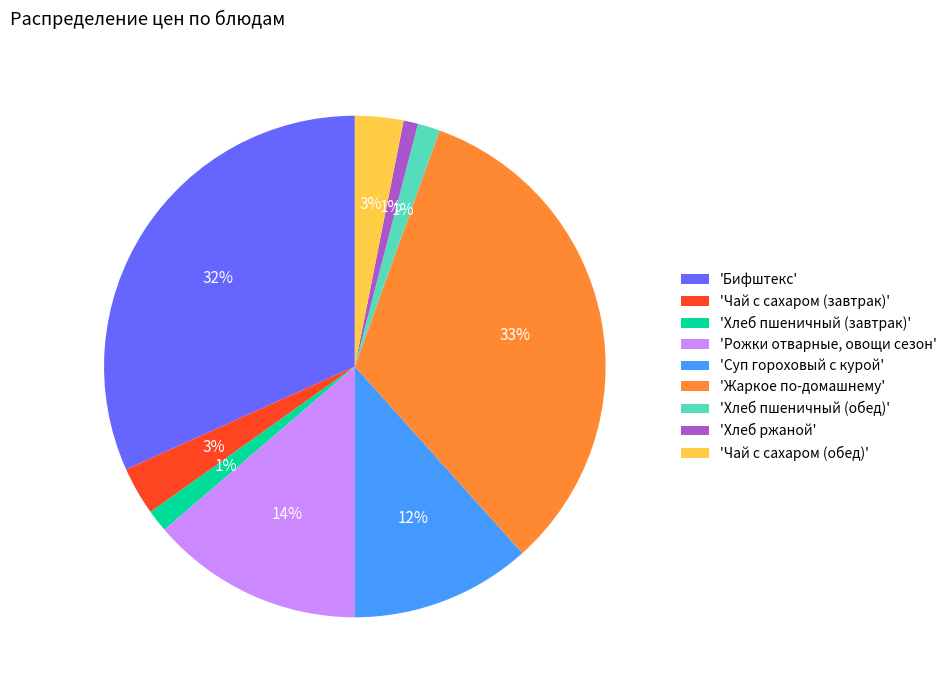

How many segments does this pie chart have?

9